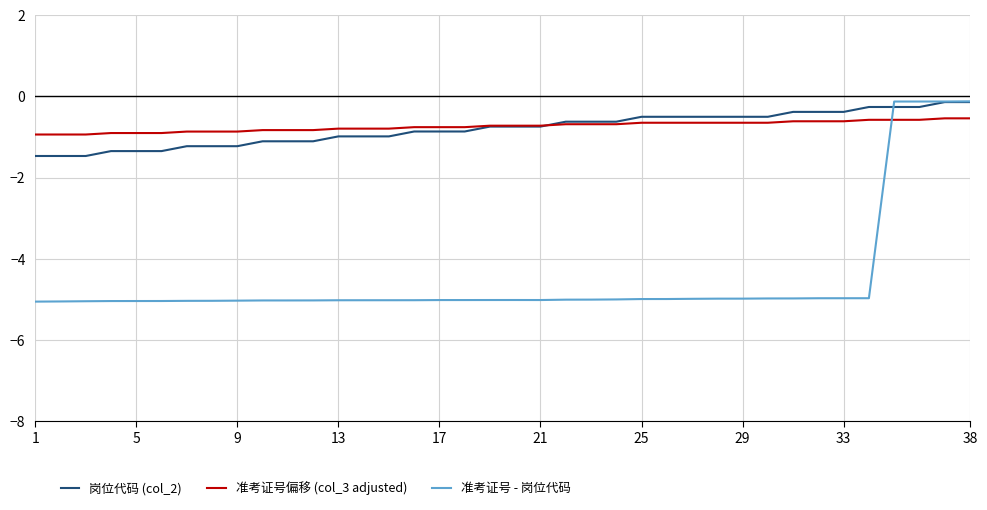

True or false: 准考证号偏移 (col_3 adjusted) and 准考证号 - 岗位代码 intersect in this chart.

True